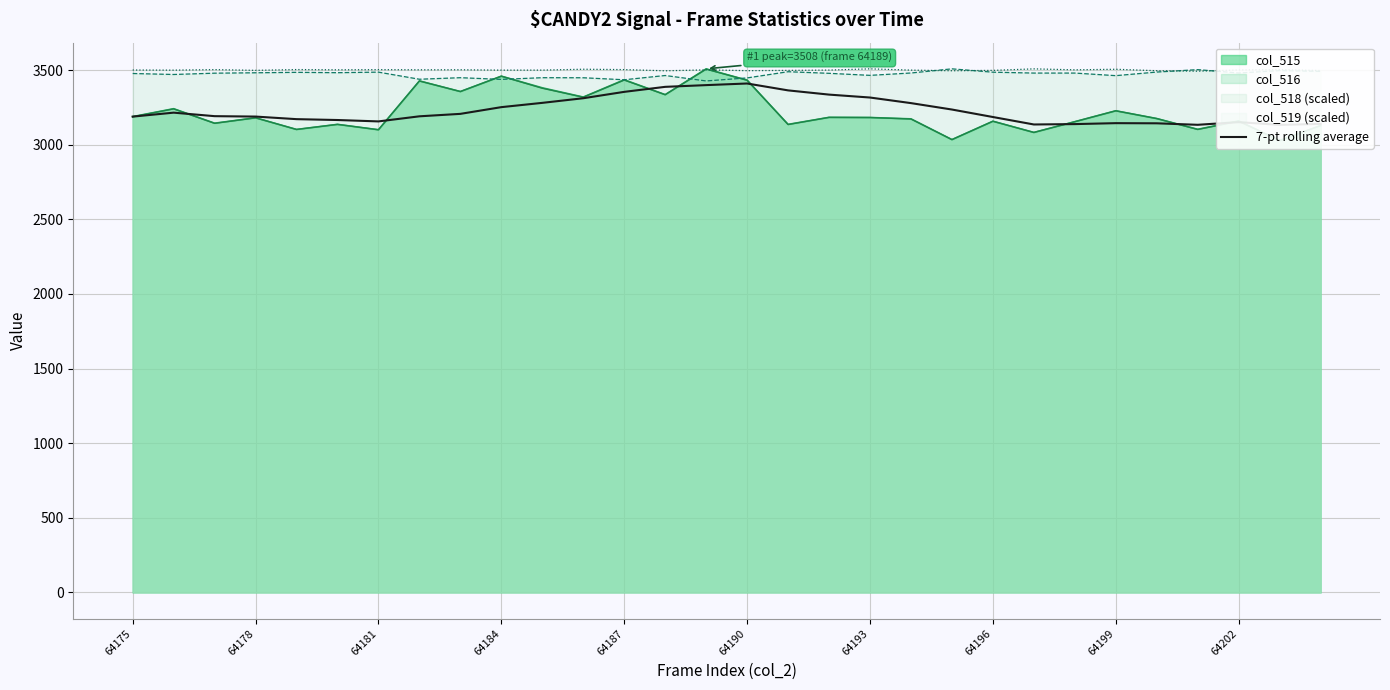

What is the lowest value of the col_518 (scaled) series?

3426.9